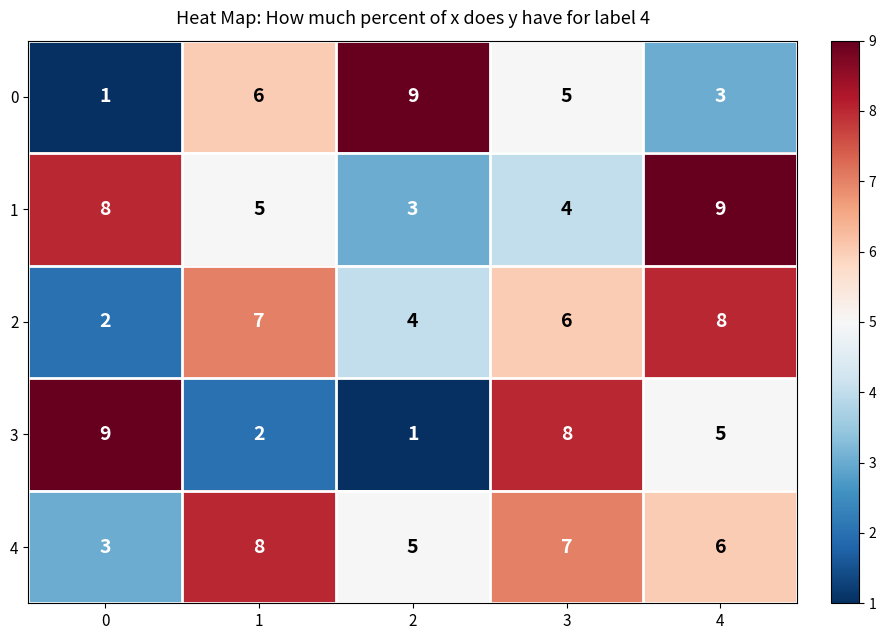

Count the number of data series in this chart.

5